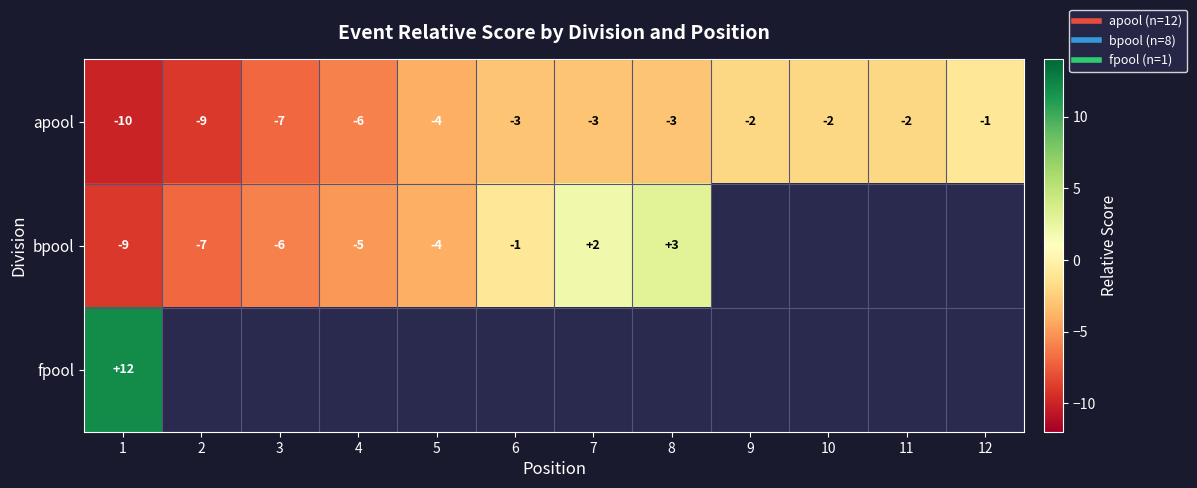

Which series changed the most between 5 and 6?

bpool